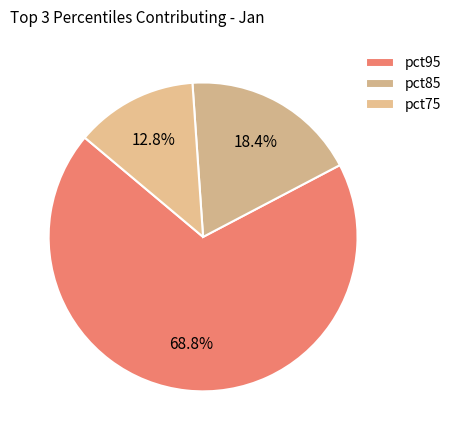

How many segments does this pie chart have?

3